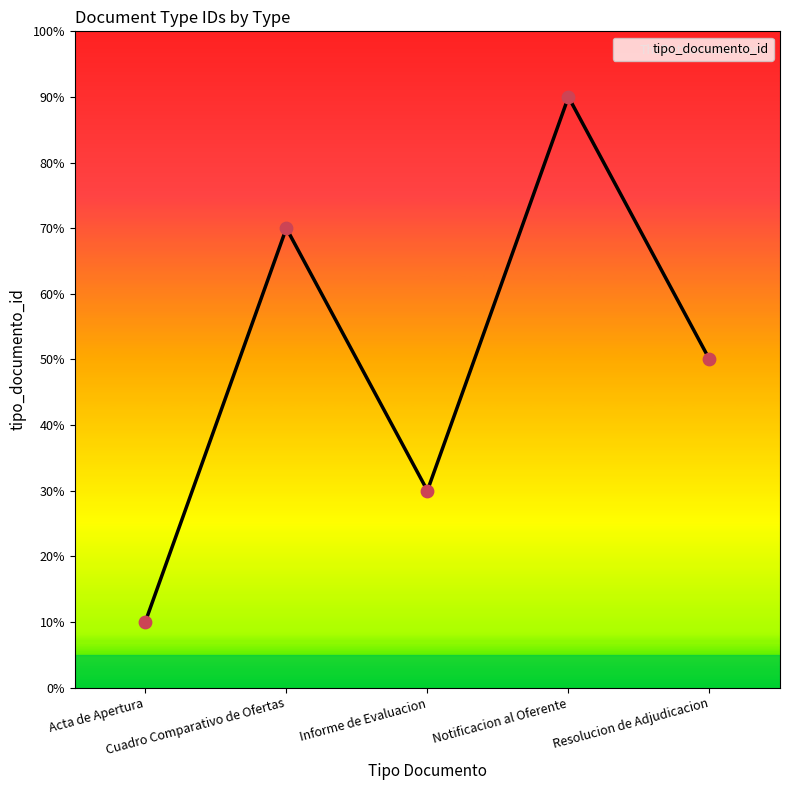

What is the change in value from Informe de Evaluacion to Resolucion de Adjudicacion?

+20